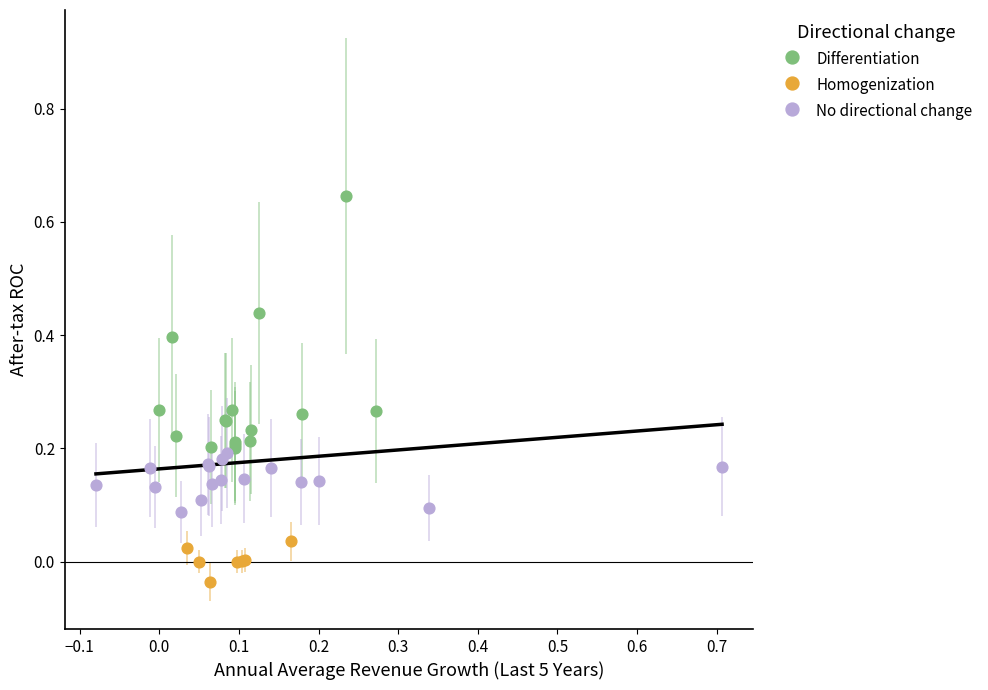

Which series contains the highest Y value?

Differentiation